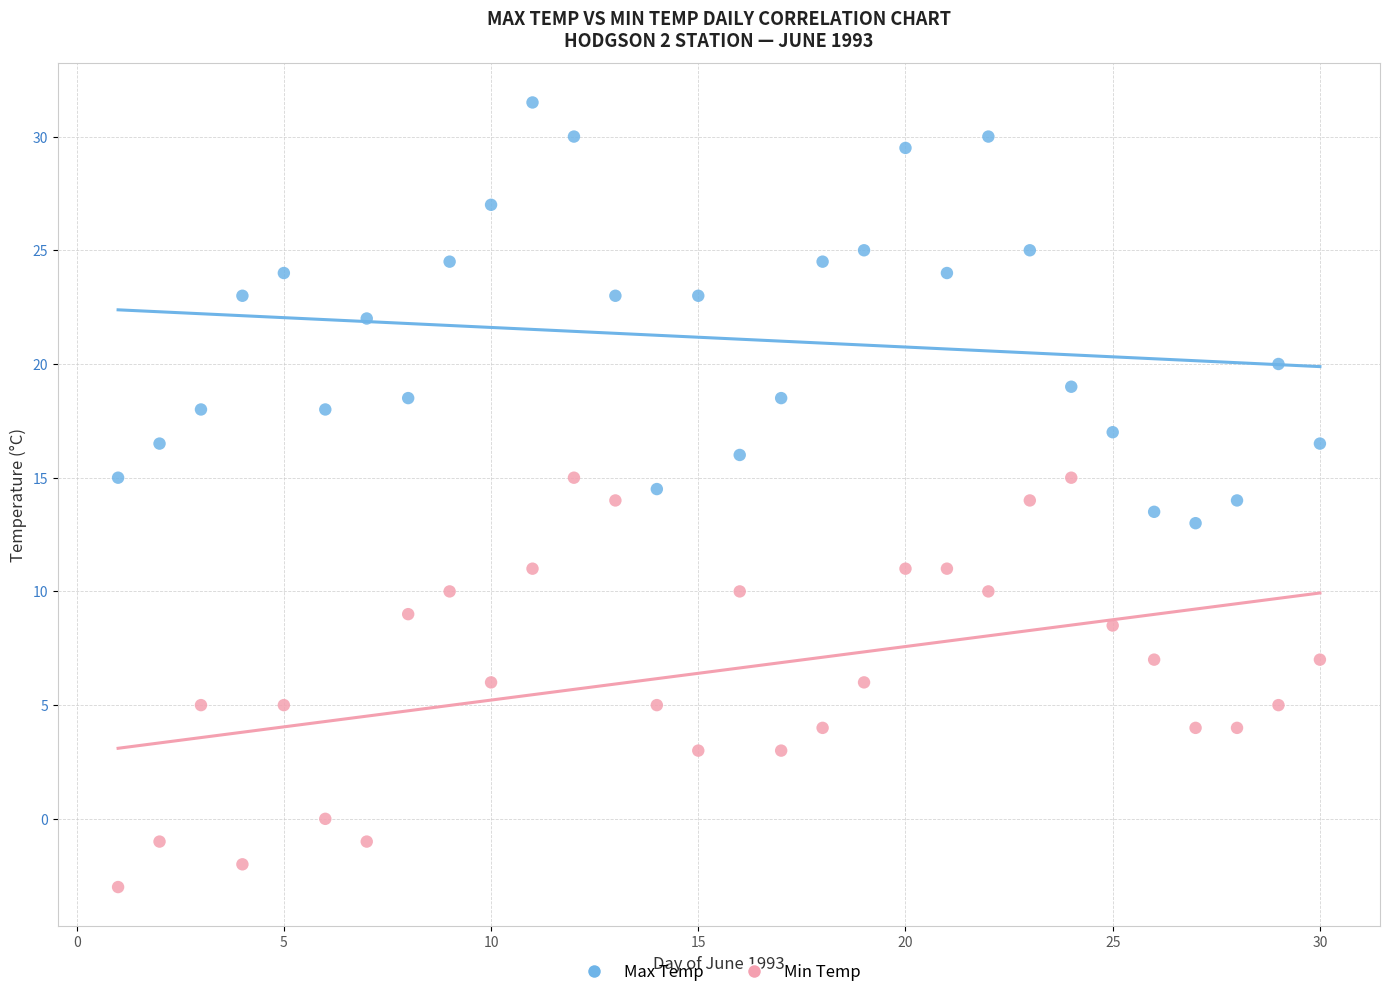

Across all data points, what is the range of X values (max minus min)?

29.0